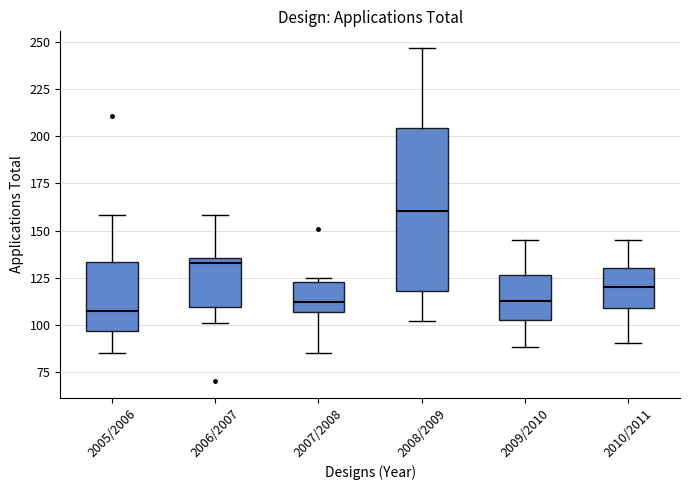

Reading left to right, transcribe this box plot: for each box, give where its median line is, the range the box spans, and where its two whiskers end, as read against the y-axis. The values are not printed on the chart, so give them approximately, as read against the axis.

2005/2006: median 105, box 95 to 135, whiskers 85 to 160
2006/2007: median 135 (just below the box's upper edge), box 110 to 135, whiskers 100 to 160
2007/2008: median 110, box 105 to 125, whiskers 85 to 125 (just above the box's upper edge)
2008/2009: median 160, box 120 to 205, whiskers 100 to 245
2009/2010: median 115, box 105 to 125, whiskers 90 to 145
2010/2011: median 120, box 110 to 130, whiskers 90 to 145